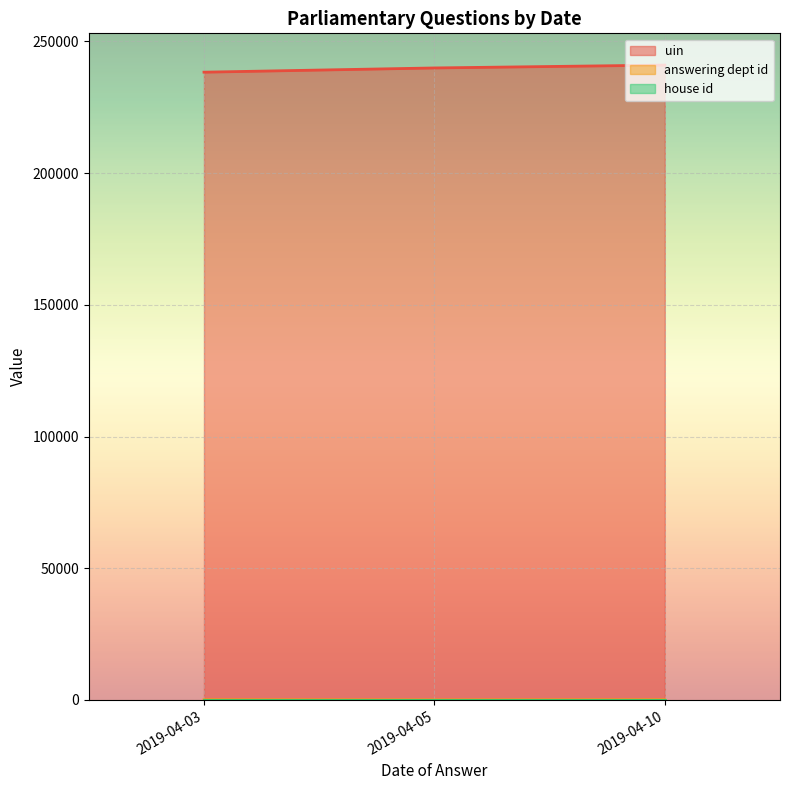

At which category is the sum across all series the highest?

2019-04-10